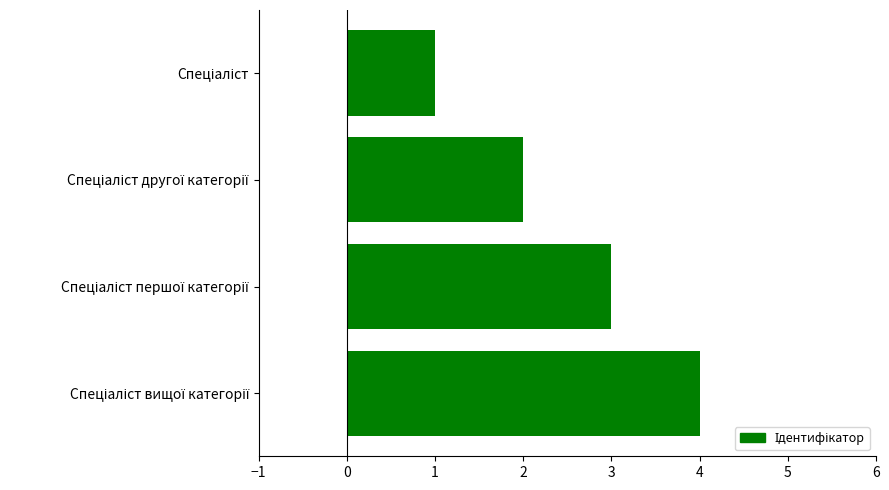

What is the difference between the maximum and minimum values?

3